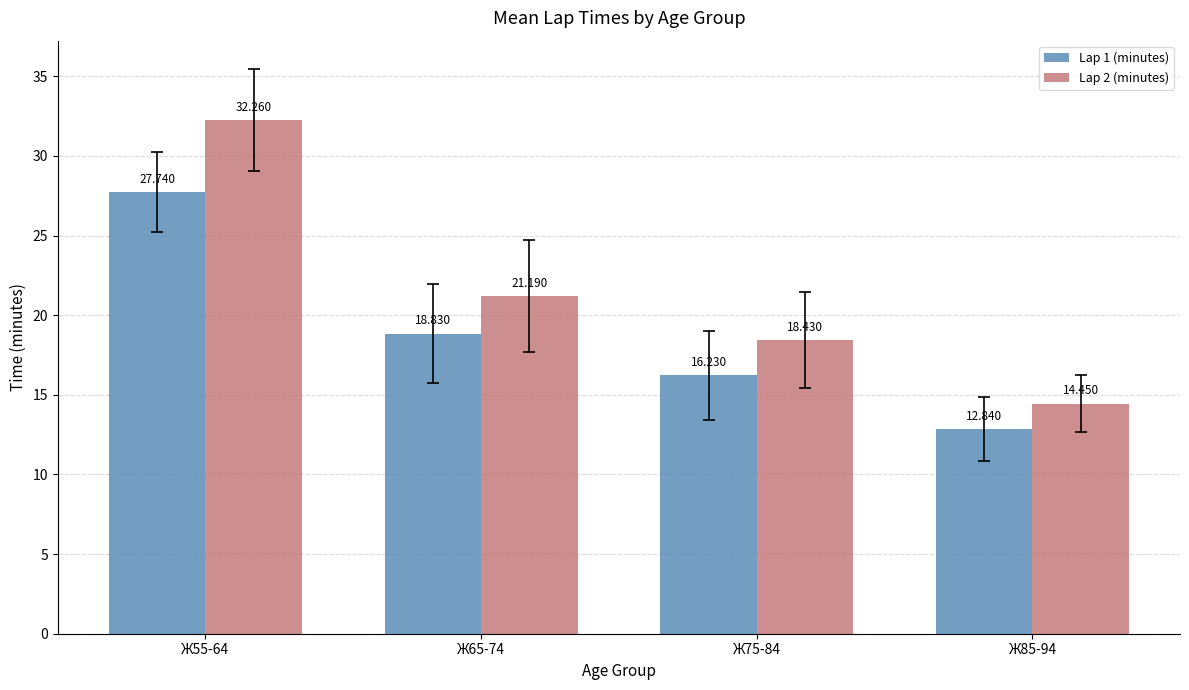

How many bars are there in each group?

2